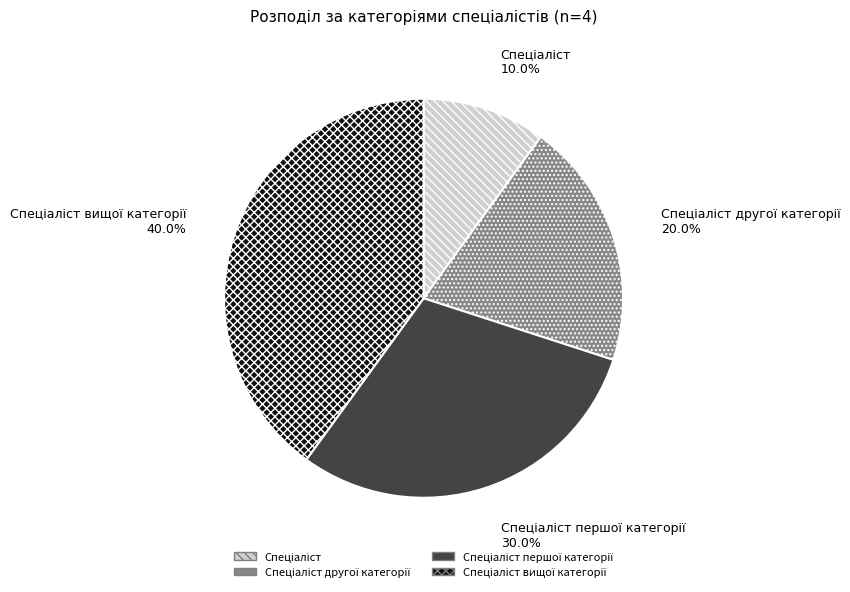

Does any single category account for the majority?

No